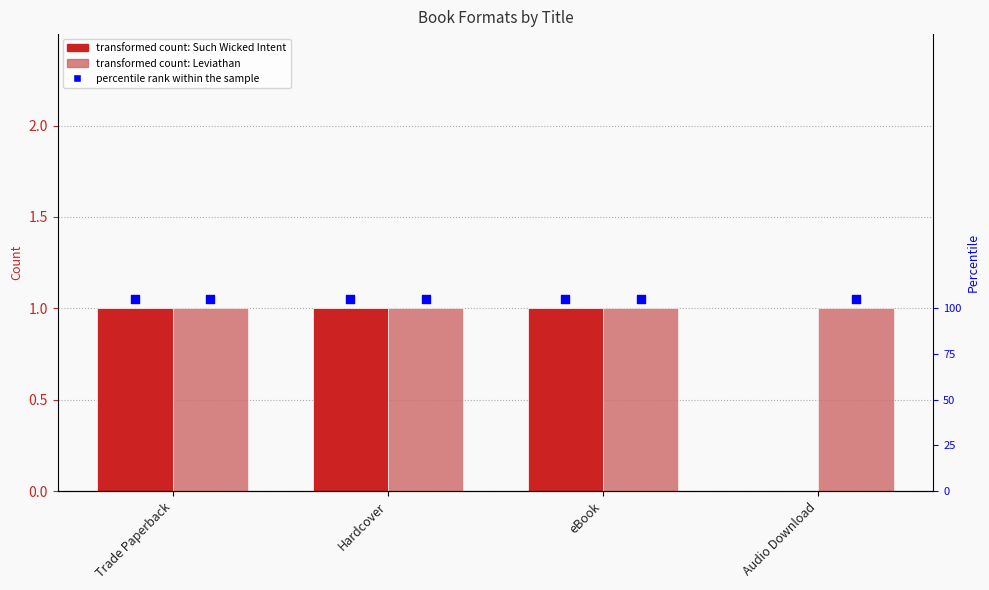

What is the total value across all series at Audio Download?

1